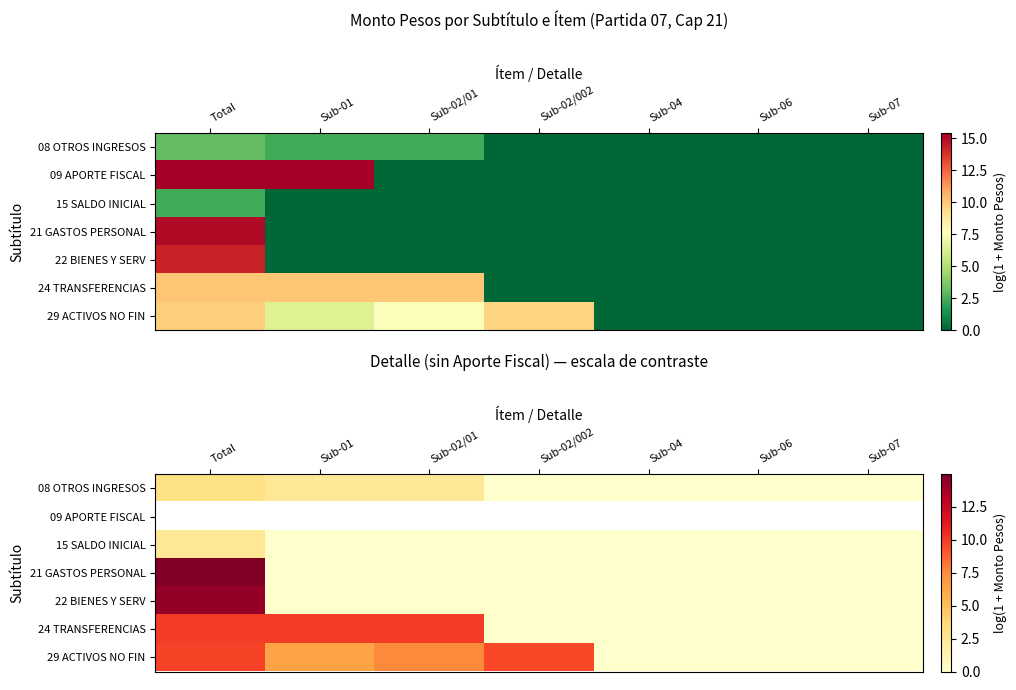

Is the value of 09 APORTE FISCAL at Sub-02/01 greater than the value of 22 BIENES Y SERV at Total?

No